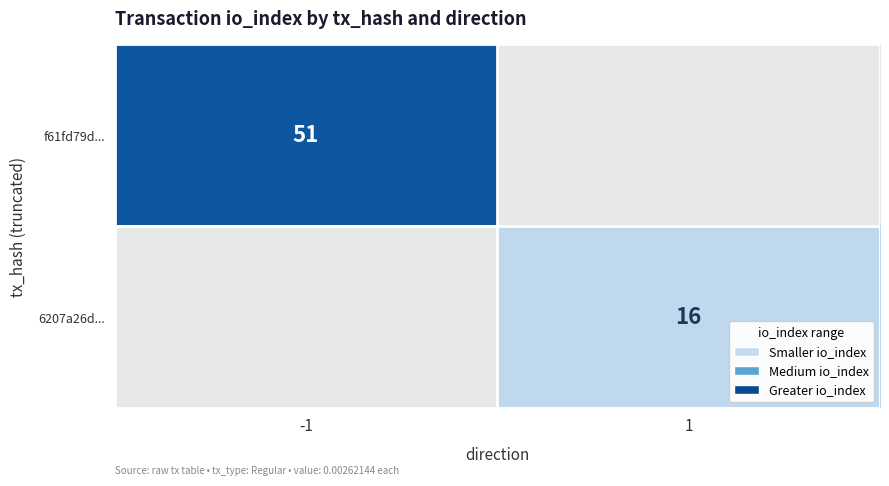

The 6207a26d... series shows 8 at 1. True or false?

False